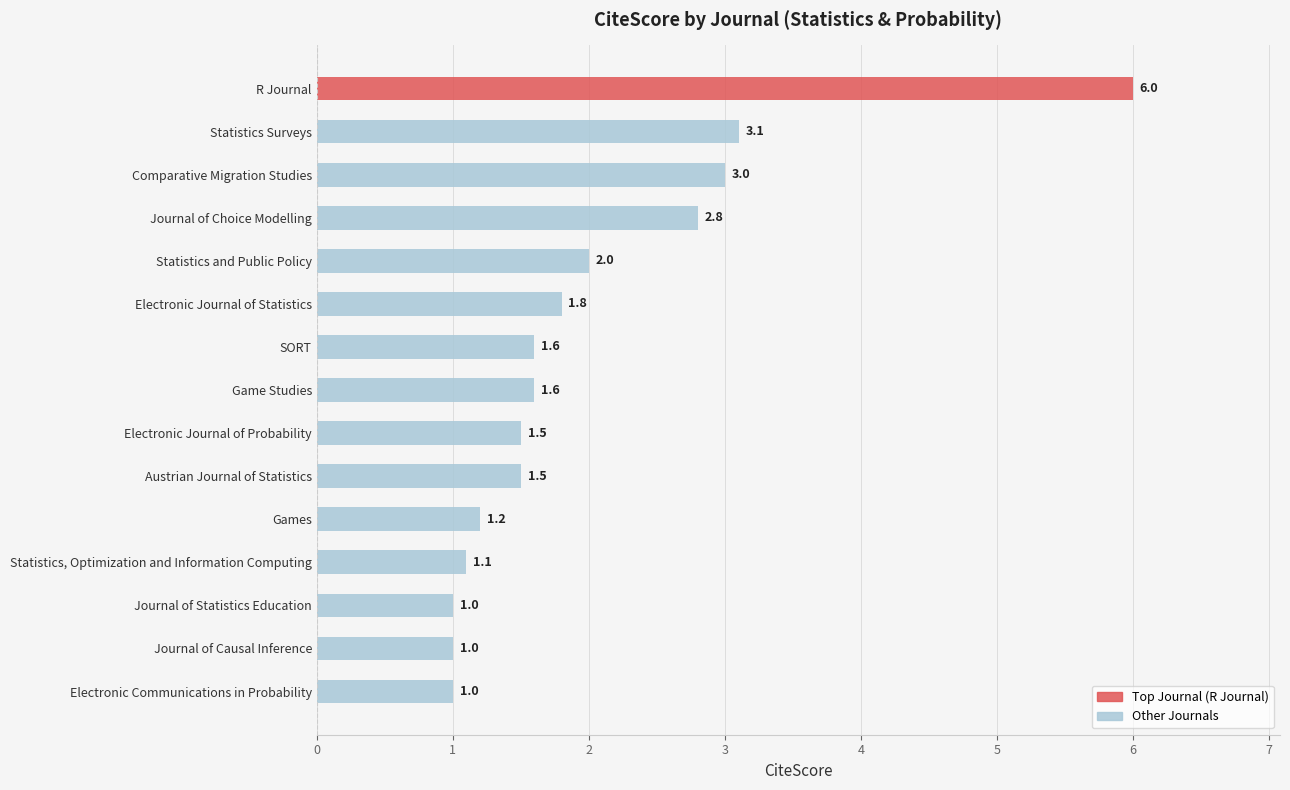

What is the sum of all values?

30.2